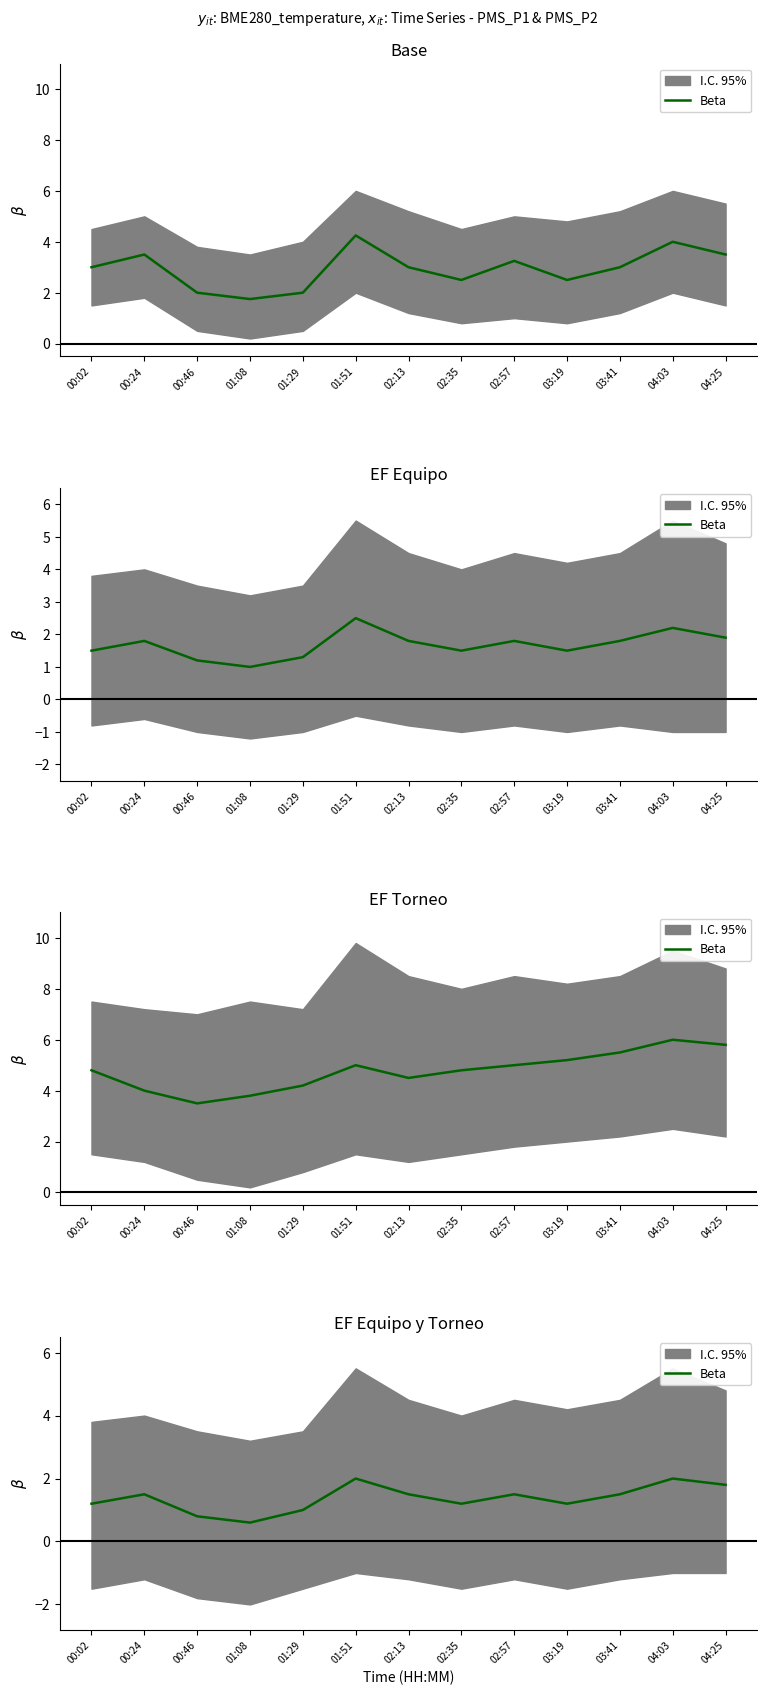

True or false: the data shows 1.5 at 02:57.

True